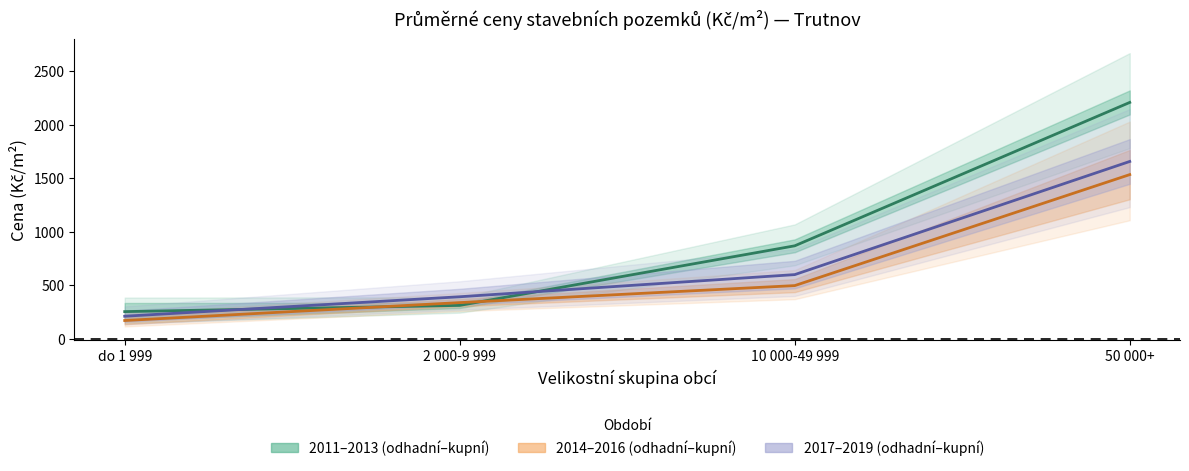

Rank the categories by odhadni_2014_2016 value from highest to lowest.

50 000+, 10 000-49 999, 2 000-9 999, do 1 999